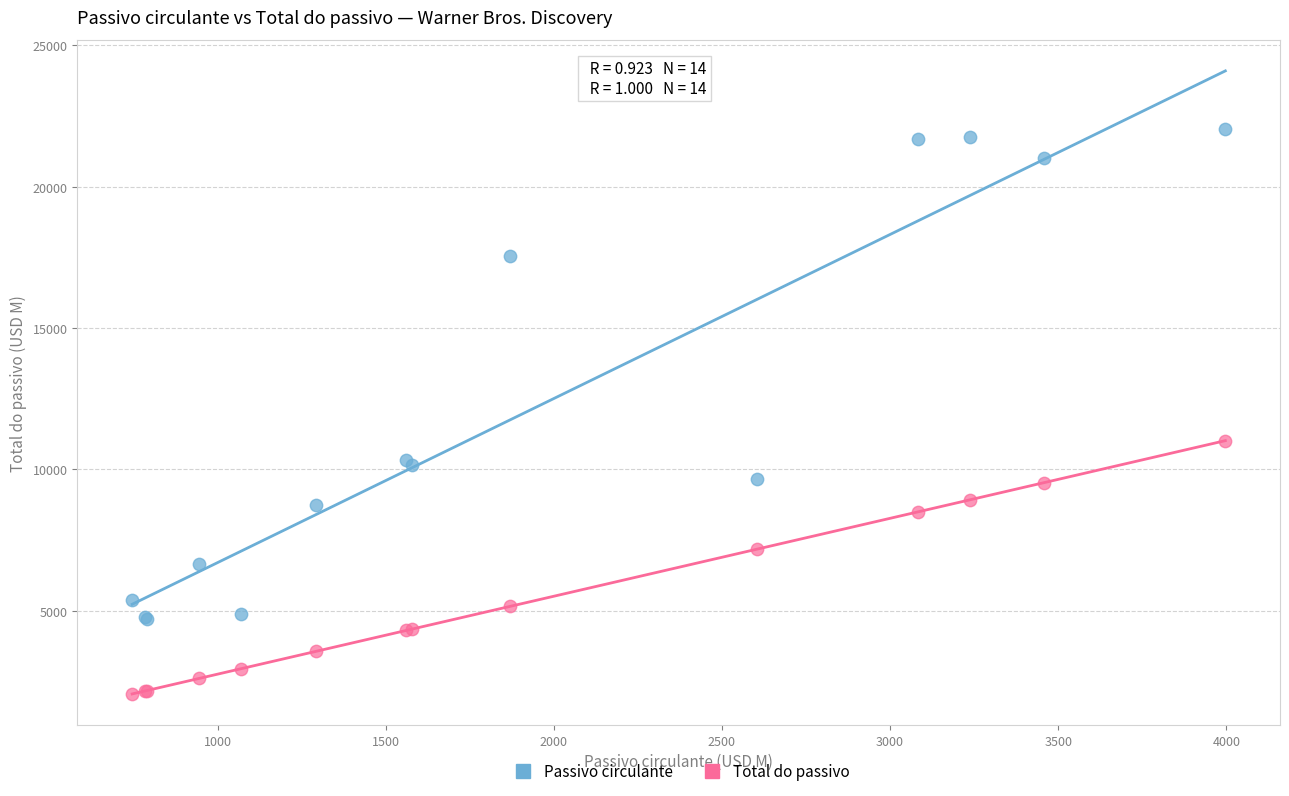

What are all the series names shown in the legend?

Passivo circulante, Total do passivo